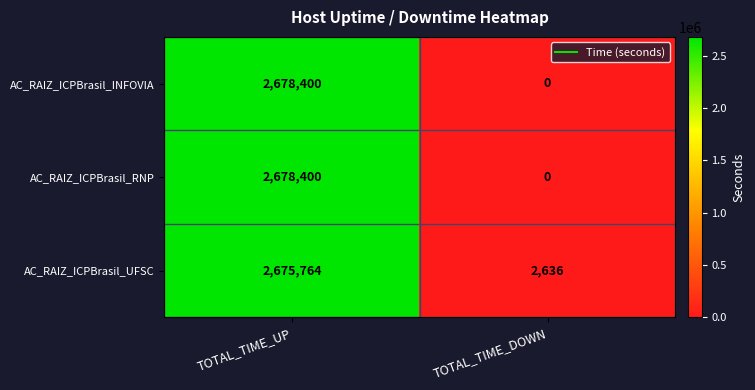

The value of AC_RAIZ_ICPBrasil_INFOVIA at TOTAL_TIME_UP is 1273845. True or false?

False